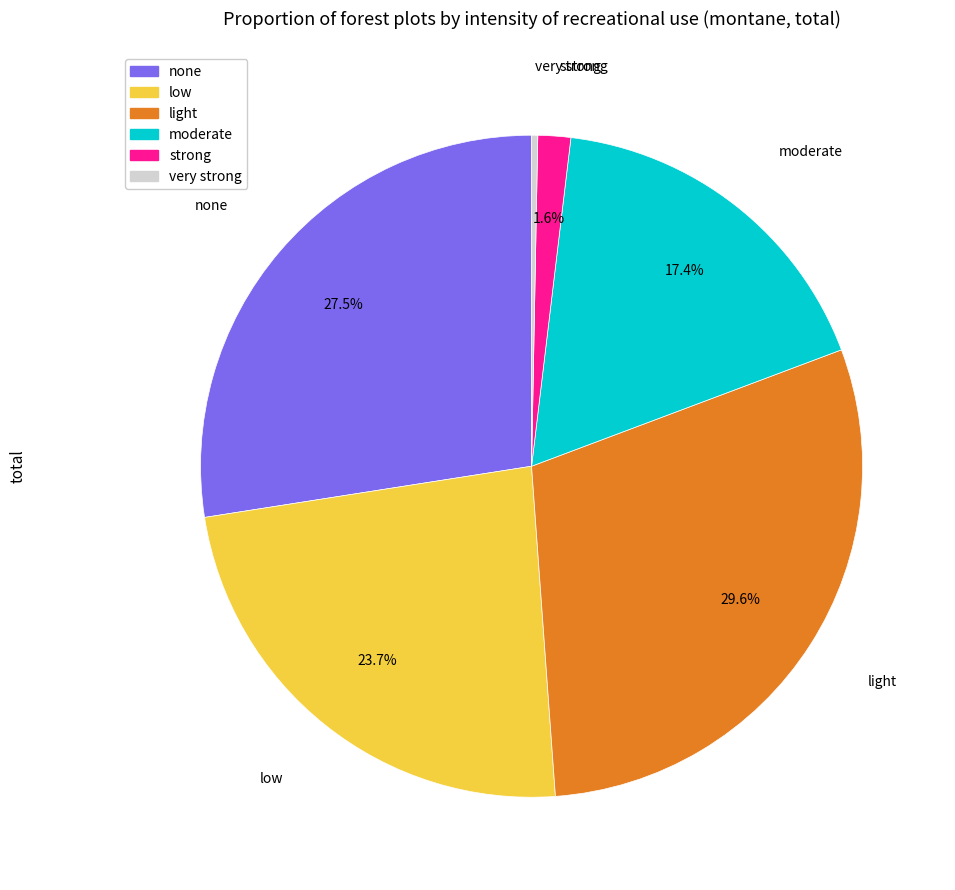

Which has a higher value, none or very strong?

none